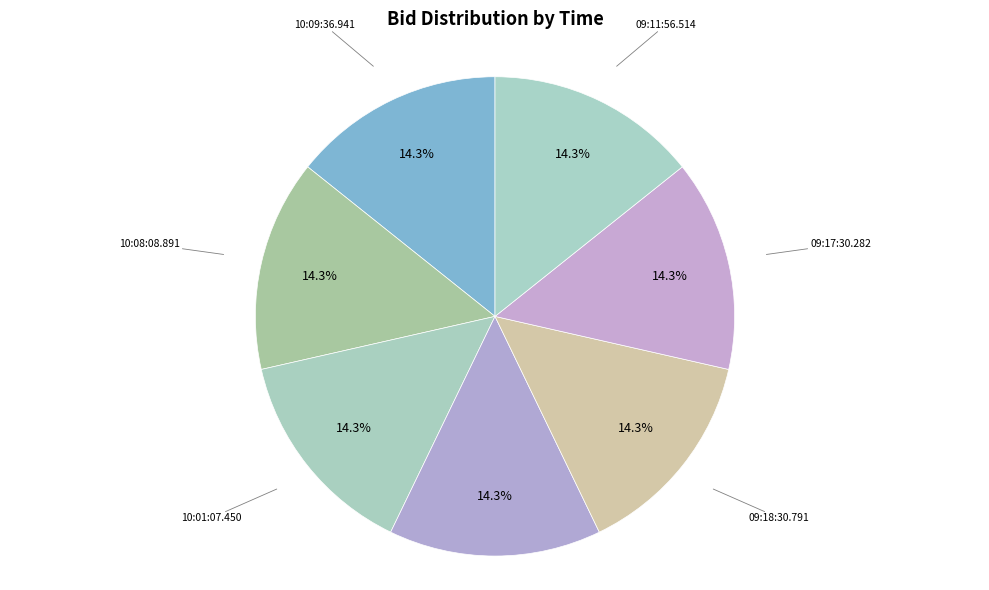

How many slices are in this pie chart?

7